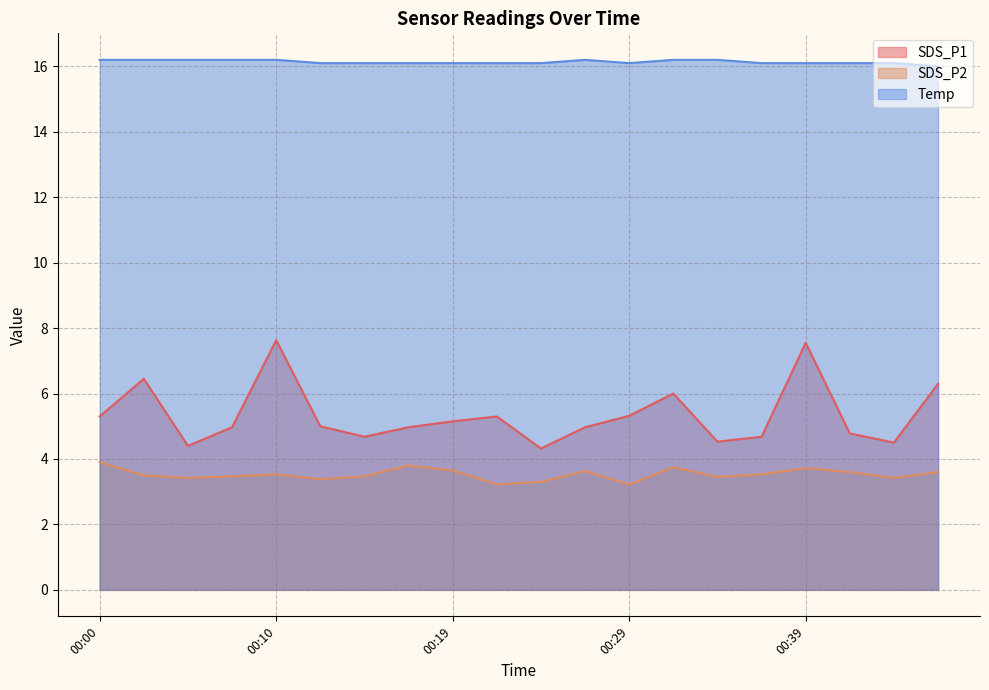

List the labels in order of SDS_P2 value, largest first.

00:00, 00:17, 00:31, 00:39, 00:19, 00:27, 00:41, 00:46, 00:10, 00:36, 00:02, 00:07, 00:14, 00:34, 00:05, 00:44, 00:12, 00:24, 00:22, 00:29